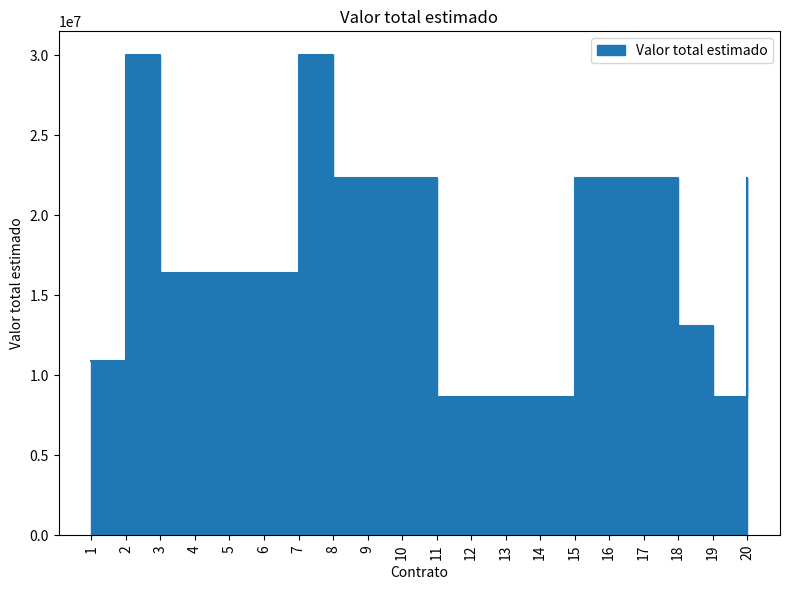

What is the difference between the maximum and minimum values?

21351000